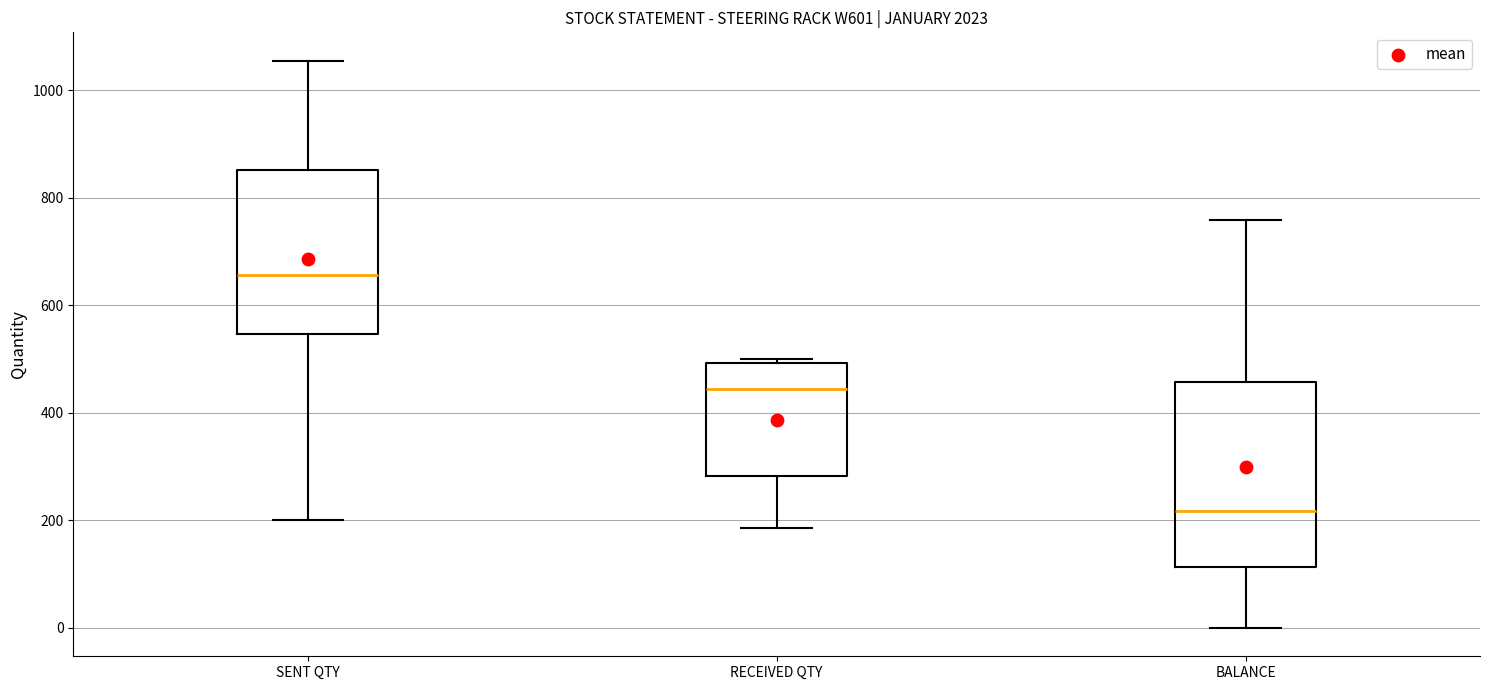

Where does the upper whisker of the box for SENT QTY end on the y-axis? The values are not printed on the chart, so give them approximately, as read against the axis.

1060